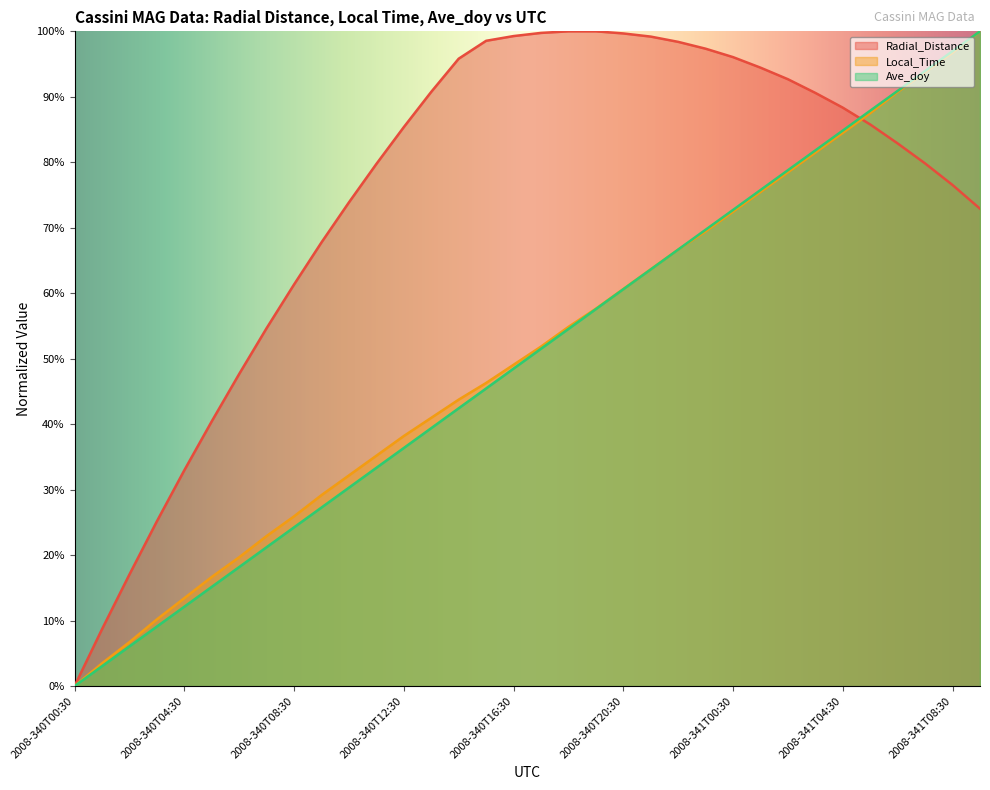

Reading left to right, list all the values displayed in this chart.

Radial_Distance: 0.0	0.1	0.2	0.3	0.3	0.4	0.5	0.5	0.6	0.7	0.7	0.8	0.9	0.9	1.0	1.0	1.0	1.0	1.0	1.0	1.0	1.0	1.0	1.0	1.0	0.9	0.9	0.9	0.9	0.9	0.8	0.8	0.8	0.7
Local_Time: 0.0	0.0	0.1	0.1	0.1	0.2	0.2	0.2	0.3	0.3	0.3	0.4	0.4	0.4	0.4	0.5	0.5	0.5	0.5	0.6	0.6	0.6	0.7	0.7	0.7	0.8	0.8	0.8	0.8	0.9	0.9	0.9	1.0	1.0
Ave_doy: 0.0	0.0	0.1	0.1	0.1	0.2	0.2	0.2	0.2	0.3	0.3	0.3	0.4	0.4	0.4	0.5	0.5	0.5	0.5	0.6	0.6	0.6	0.7	0.7	0.7	0.8	0.8	0.8	0.8	0.9	0.9	0.9	1.0	1.0